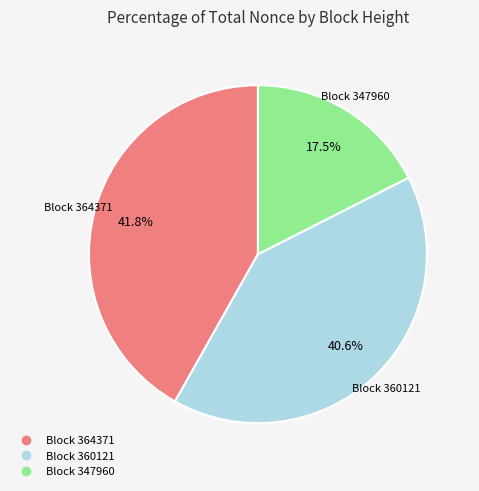

Is there a majority slice in this chart?

No